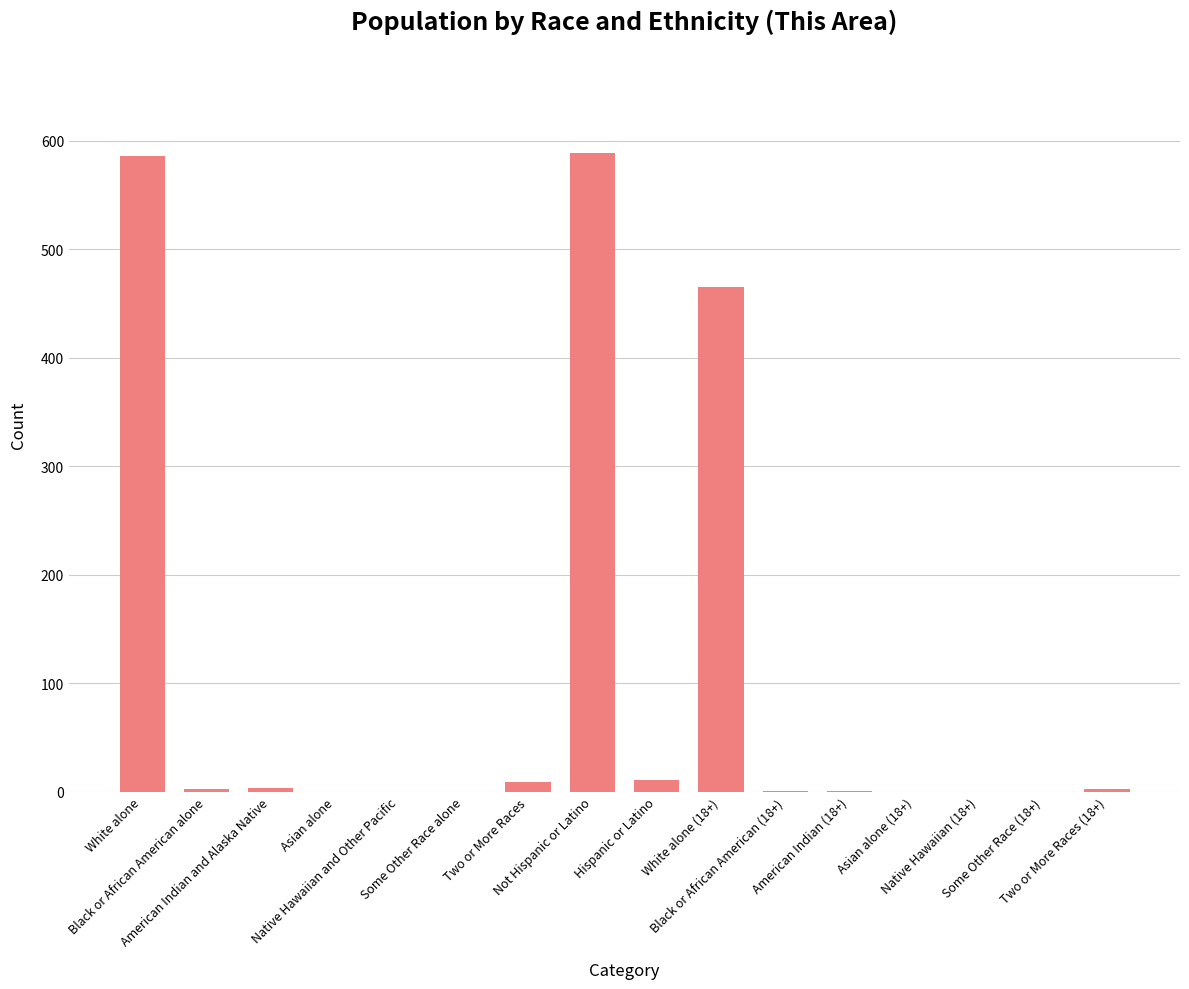

What is the sum of all values?

1669